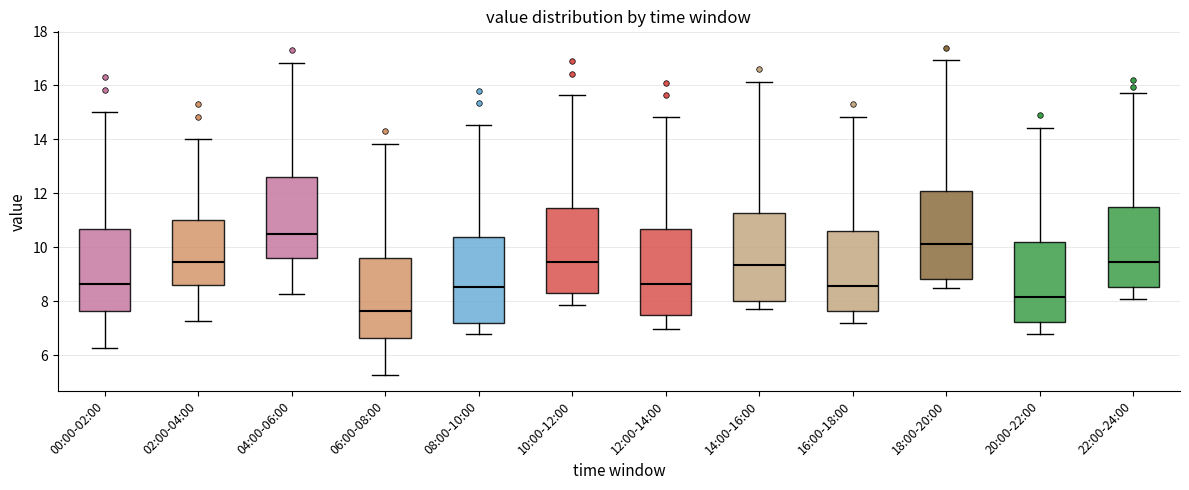

Reading left to right, transcribe this box plot: for each box, give where its median line is, the range the box spans, and where its two whiskers end, as read against the y-axis. The values are not printed on the chart, so give them approximately, as read against the axis.

00:00-02:00: median 8.6, box 7.6 to 10.6, whiskers 6.2 to 15.0
02:00-04:00: median 9.4, box 8.6 to 11.0, whiskers 7.2 to 14.0
04:00-06:00: median 10.6, box 9.6 to 12.6, whiskers 8.2 to 16.8
06:00-08:00: median 7.6, box 6.6 to 9.6, whiskers 5.2 to 13.8
08:00-10:00: median 8.6, box 7.2 to 10.4, whiskers 6.8 to 14.6
10:00-12:00: median 9.4, box 8.2 to 11.4, whiskers 7.8 to 15.6
12:00-14:00: median 8.6, box 7.4 to 10.6, whiskers 7.0 to 14.8
14:00-16:00: median 9.4, box 8.0 to 11.2, whiskers 7.8 to 16.2
16:00-18:00: median 8.6, box 7.6 to 10.6, whiskers 7.2 to 14.8
18:00-20:00: median 10.2, box 8.8 to 12.0, whiskers 8.6 to 17.0
20:00-22:00: median 8.2, box 7.2 to 10.2, whiskers 6.8 to 14.4
22:00-24:00: median 9.4, box 8.6 to 11.4, whiskers 8.0 to 15.8